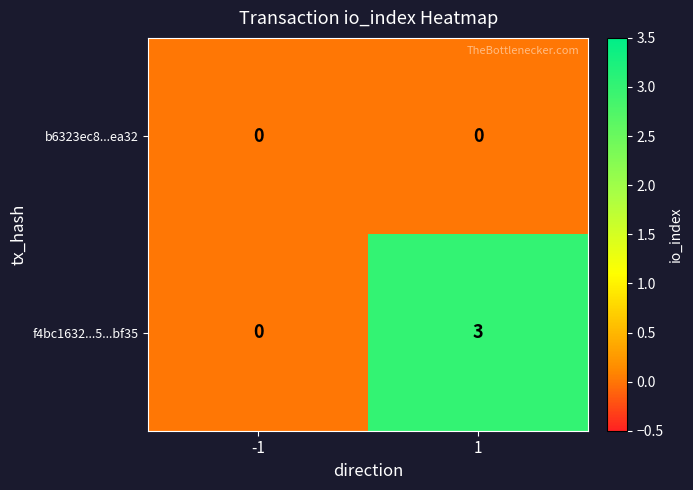

What is the difference between the maximum and minimum values in the f4bc1632...5...bf35 series?

3